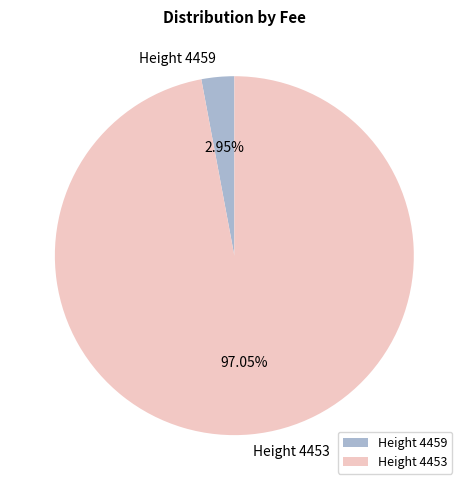

Rank the categories by value from lowest to highest.

Height 4459, Height 4453